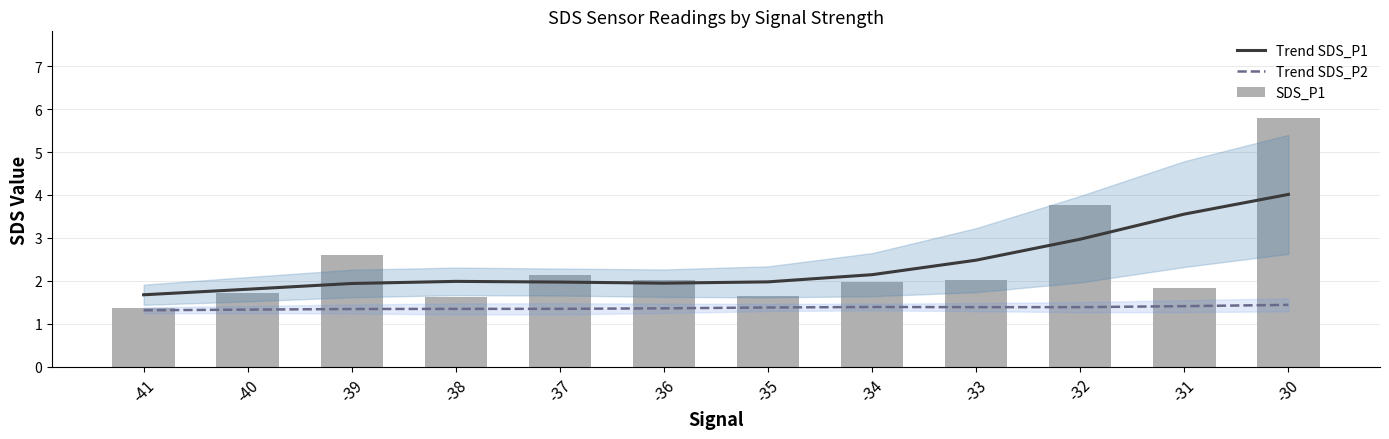

Reading left to right, list all the values displayed in this chart.

Trend SDS_P1: 1.7	1.8	1.9	2.0	2.0	1.9	2.0	2.1	2.5	3.0	3.6	4.0
Trend SDS_P2: 1.3	1.3	1.3	1.3	1.3	1.4	1.4	1.4	1.4	1.4	1.4	1.4
SDS_P1: 1.4	1.7	2.6	1.6	2.1	2.0	1.6	2.0	2.0	3.8	1.8	5.8